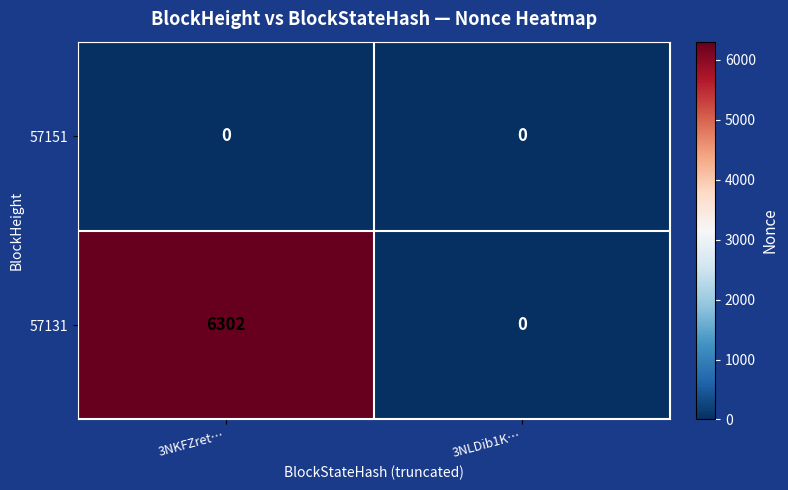

What is the sum of all 57131 values?

6302